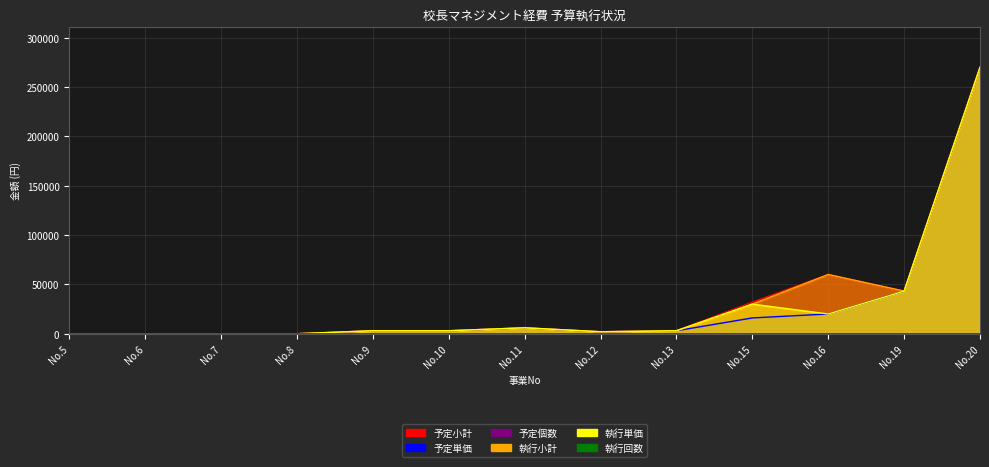

Which series changed the most between No.9 and No.19?

予定小計